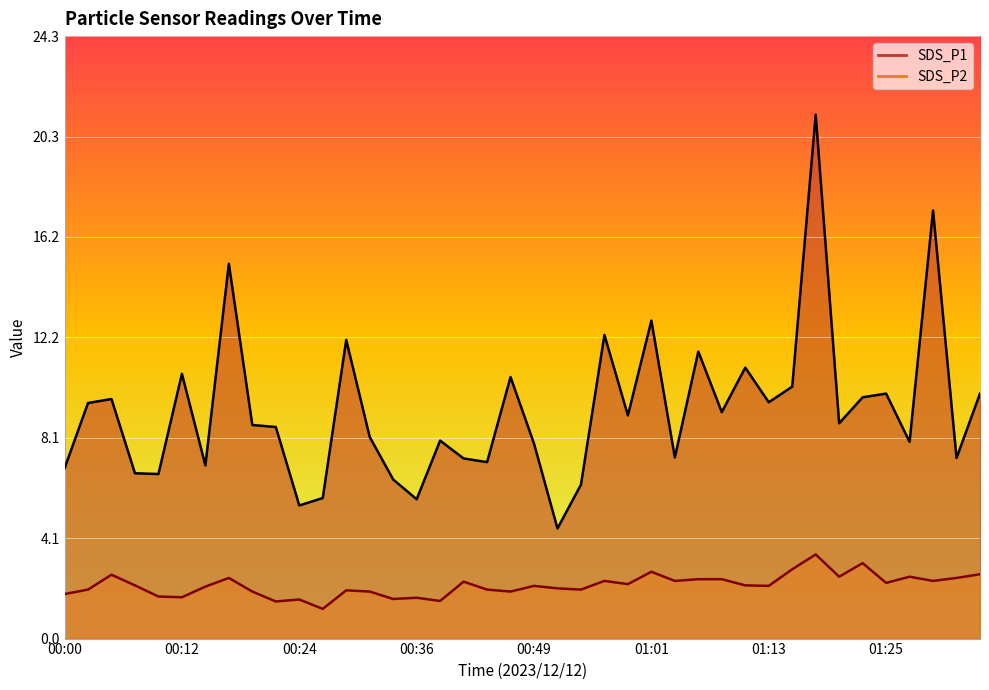

What is the difference between the maximum and second lowest values in the SDS_P1 series?

15.8